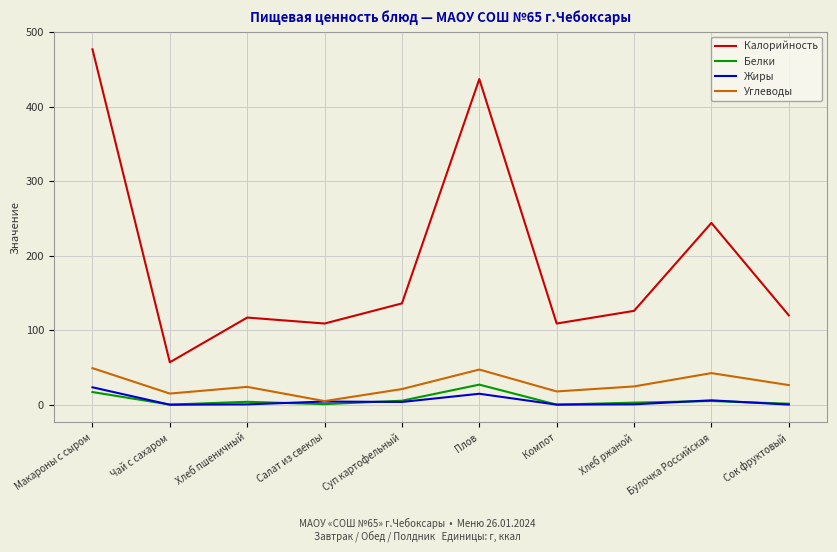

What is the total value across all series at Плов?

526.0